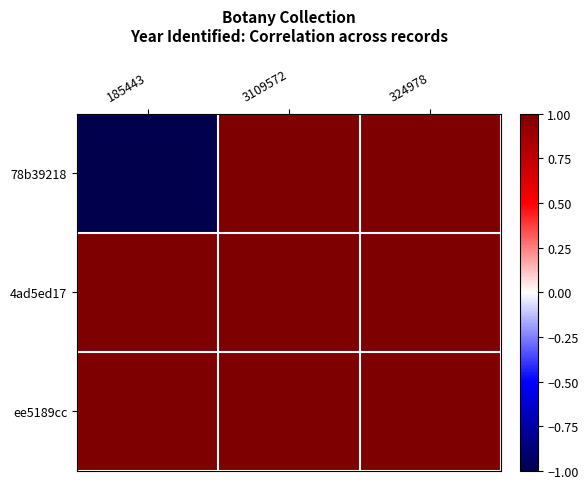

How many series are shown in this chart?

3